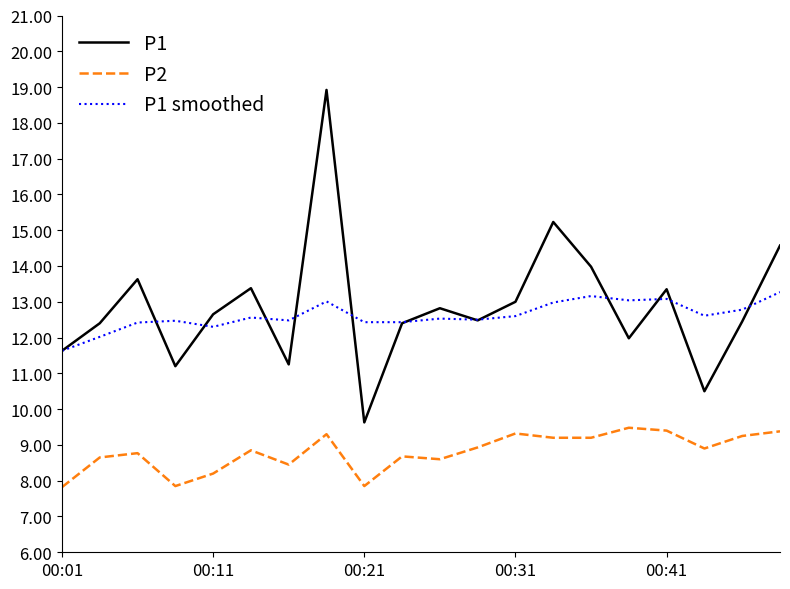

Rank the series by their maximum value, from lowest to highest.

P2, P1 smoothed, P1